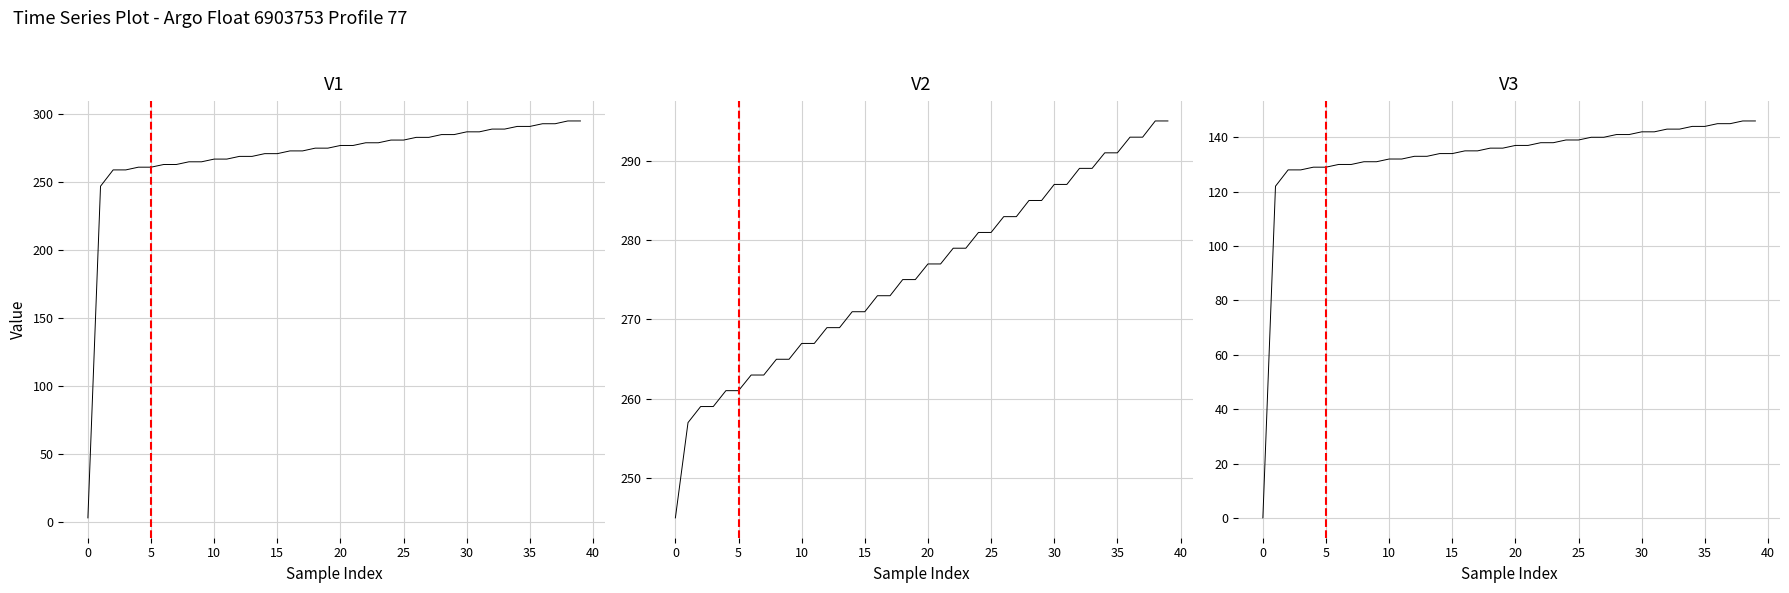

Is it true that STOP_IMMERSION equals 281.0 at 25?

True